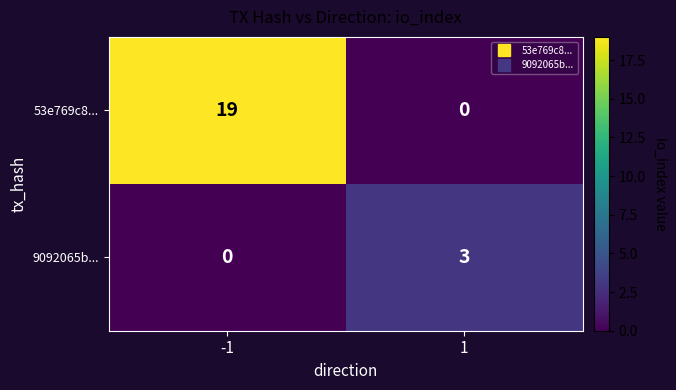

What is the maximum value for 53e769c8...?

19